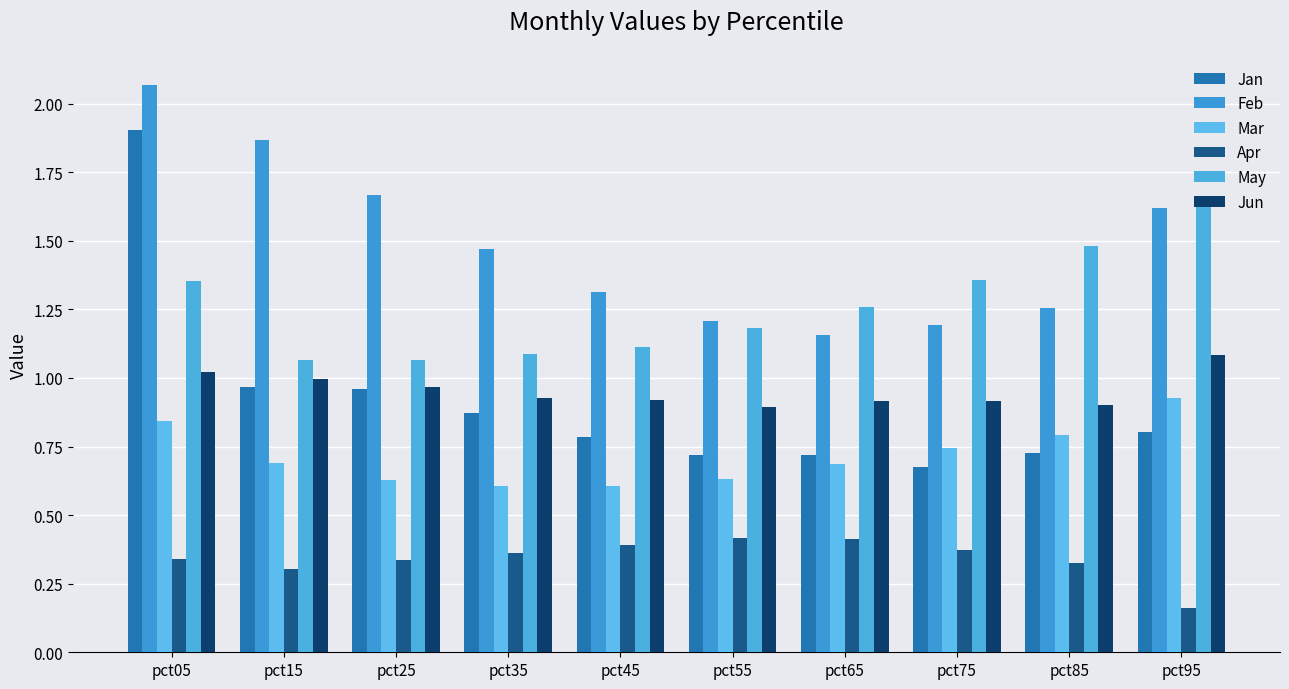

Count the number of categories in the chart.

10